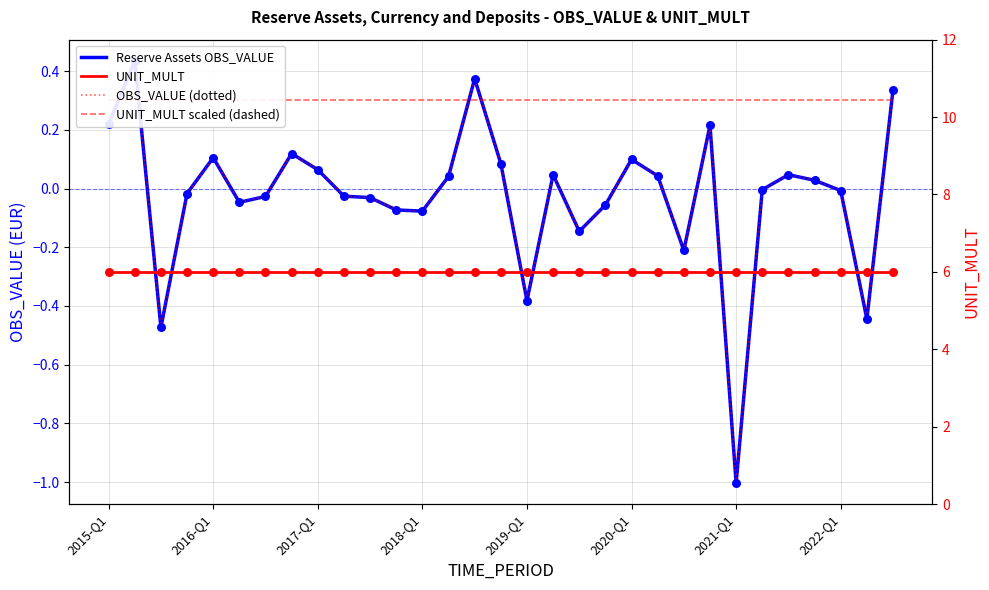

At how many categories does at least one series exceed 5?

31